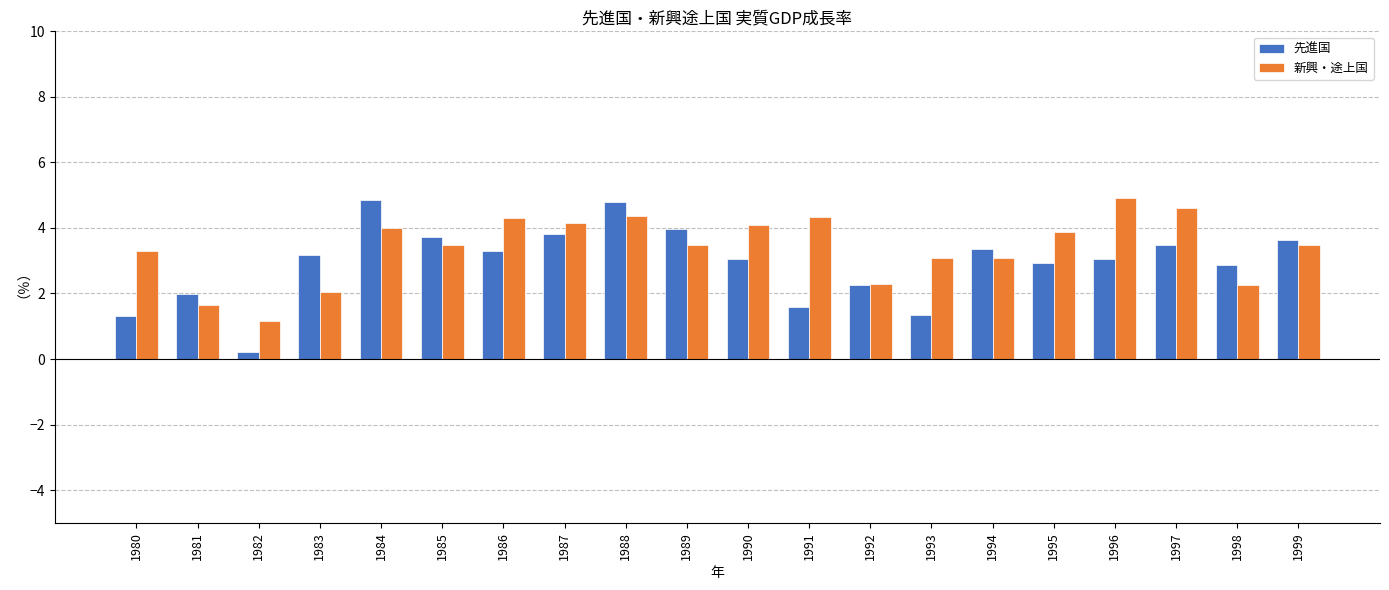

Does the chart contain stacked bars?

No